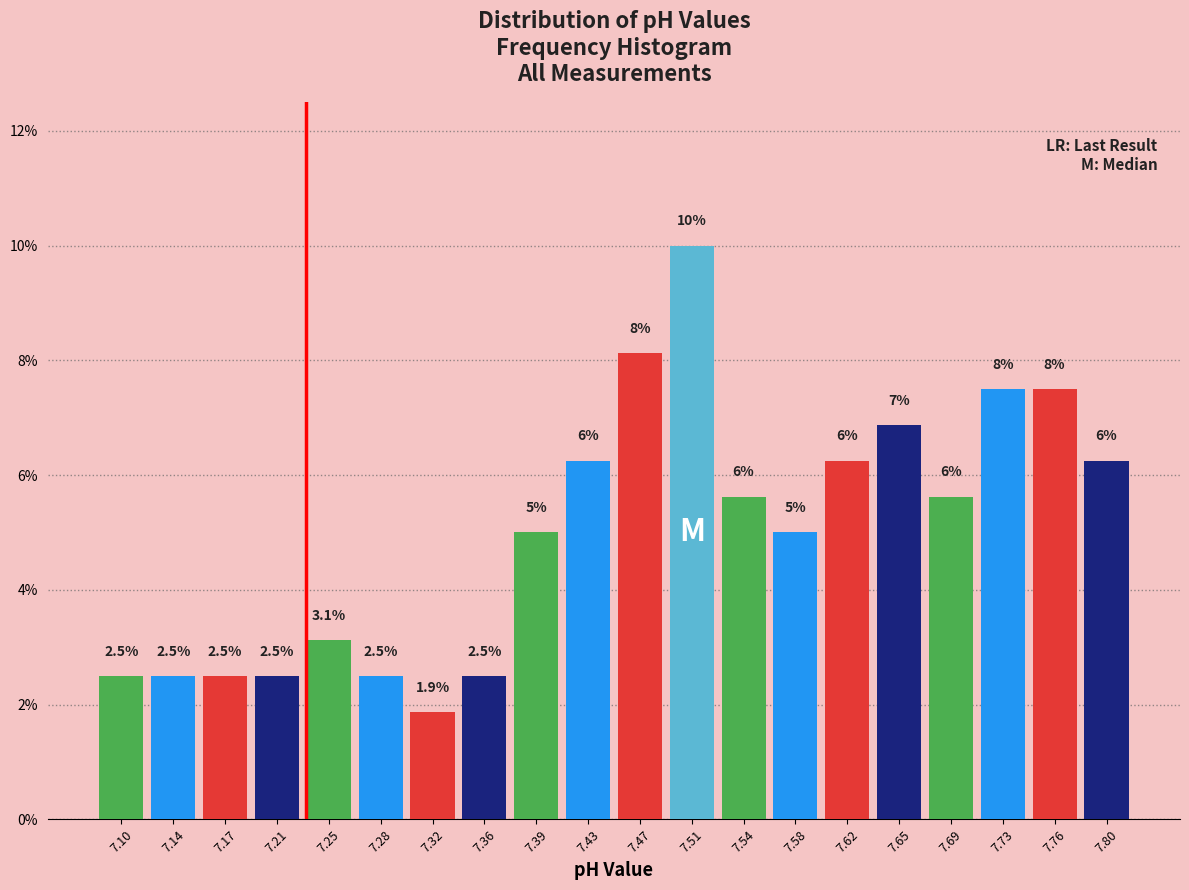

Which range on the x-axis has the tallest bar?

7.487 to 7.524